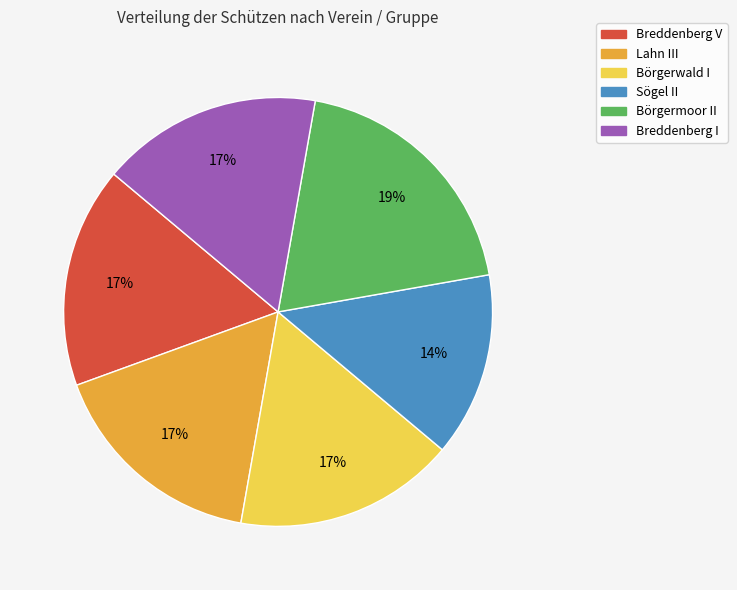

Which slice is the smallest?

Sögel II